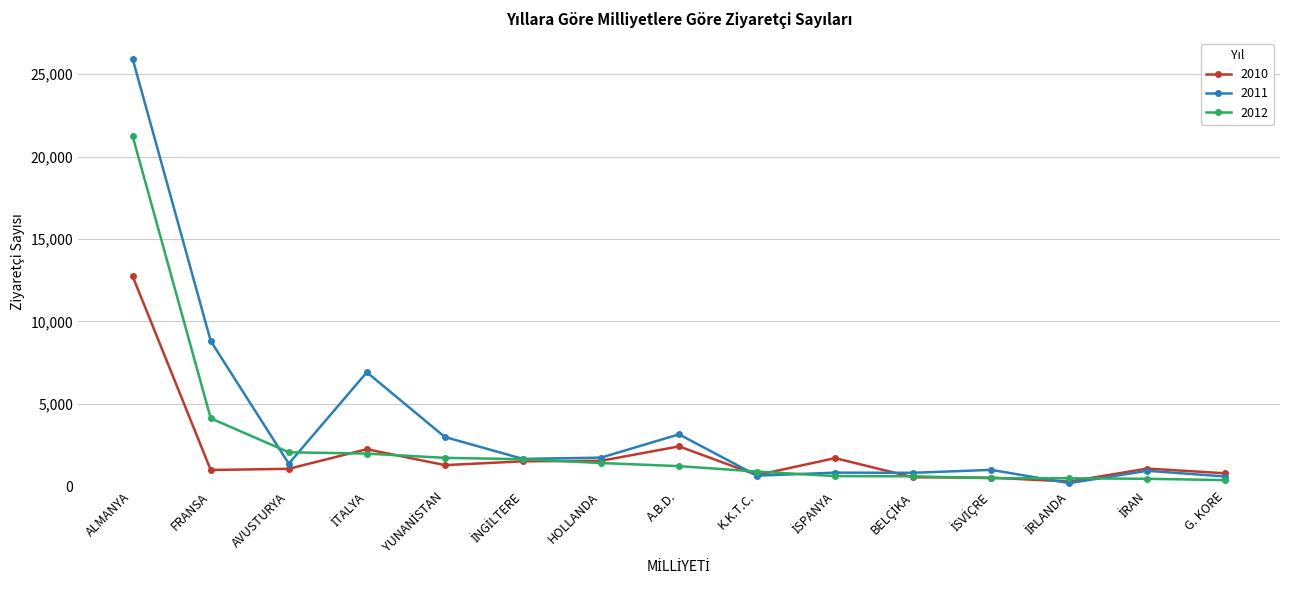

What is the value of the 2012 point at the 1st from the left?

21239